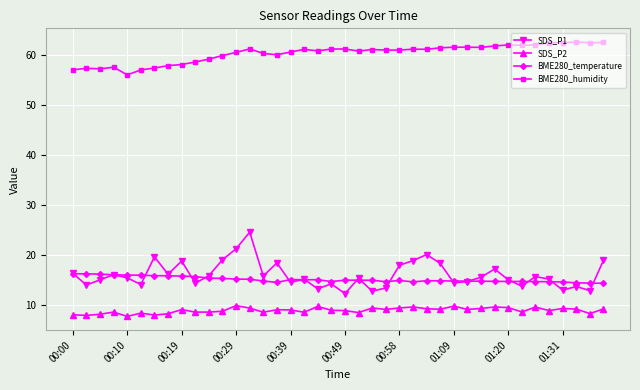

What is the smallest value displayed?

7.6